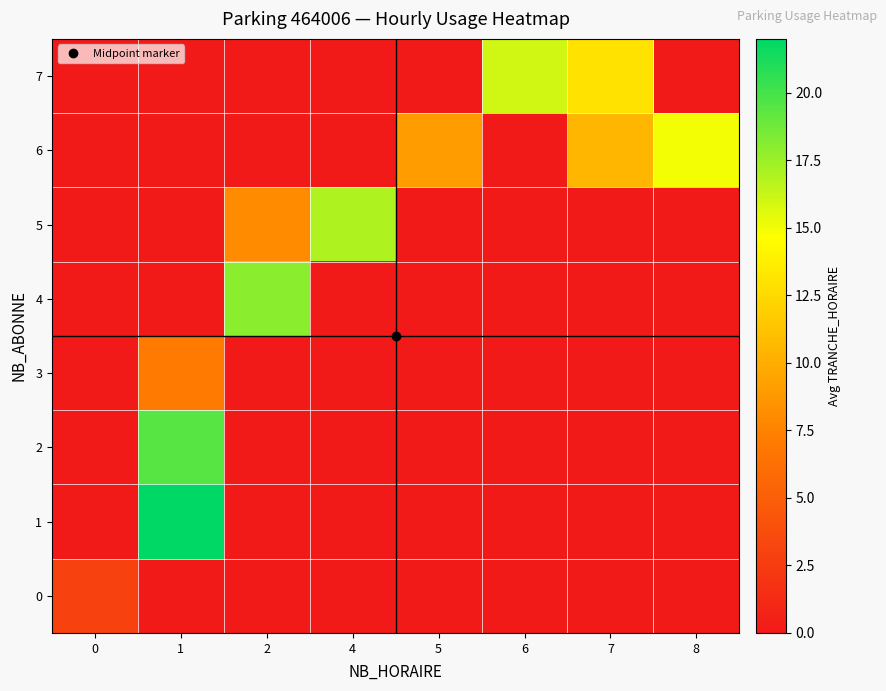

Rank the series at 5 from lowest to highest value.

0, 1, 2, 3, 4, 5, 7, 6